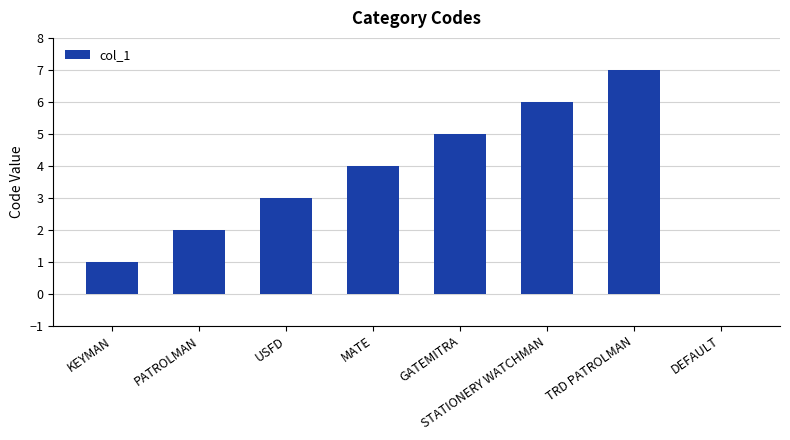

Count the number of data series in this chart.

1